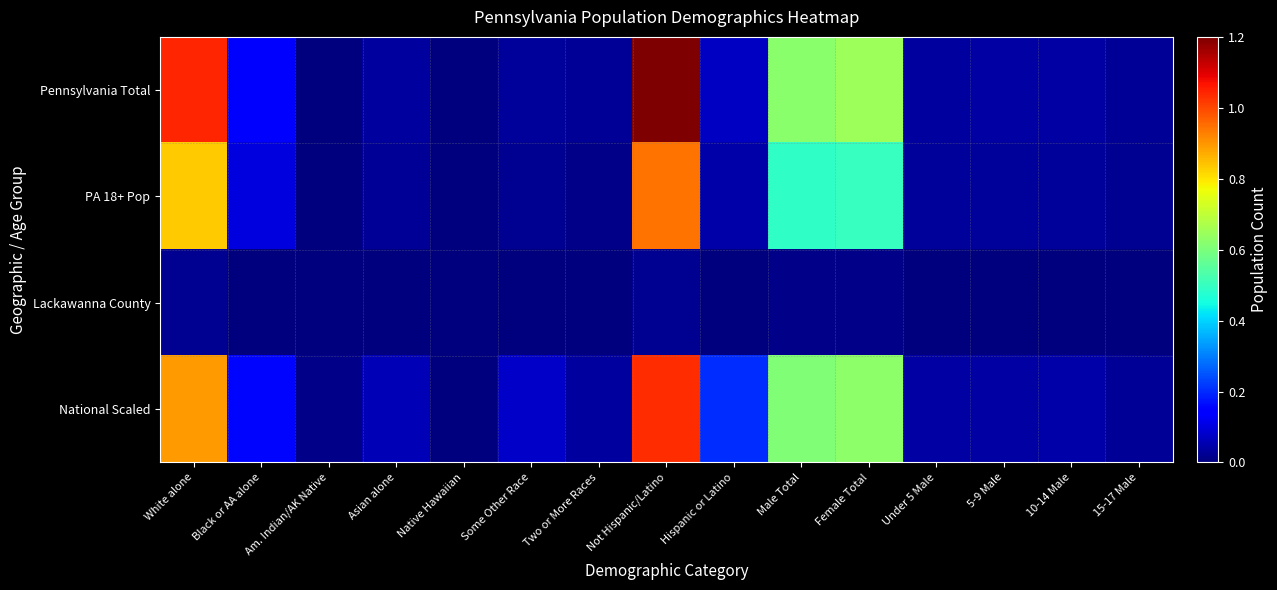

Reading left to right, what are all the values shown in this chart?

Pennsylvania Total: White alone=10406288	Black or AA alone=1377689	Am. Indian/AK Native=26843	Asian alone=349088	Native Hawaiian=3653	Some Other Race=300983	Two or More Races=237835	Not Hispanic/Latino=11982719	Hispanic or Latino=719660	Male Total=6190363	Female Total=6512016	Under 5 Male=373216	5-9 Male=384359	10-14 Male=405227	15-17 Male=266649
PA 18+ Pop: White alone=8314232	Black or AA alone=992798	Am. Indian/AK Native=19568	Asian alone=266482	Native Hawaiian=2719	Some Other Race=198585	Two or More Races=115840	Not Hispanic/Latino=9450803	Hispanic or Latino=459421	Male Total=4910224	Female Total=5000000	Under 5 Male=300000	5-9 Male=310000	10-14 Male=325000	15-17 Male=214000
Lackawanna County: White alone=197296	Black or AA alone=5423	Am. Indian/AK Native=330	Asian alone=3644	Native Hawaiian=55	Some Other Race=4393	Two or More Races=3296	Not Hispanic/Latino=203755	Hispanic or Latino=10682	Male Total=103119	Female Total=111318	Under 5 Male=6003	5-9 Male=6009	10-14 Male=6354	15-17 Male=4161
National Scaled: White alone=8942130	Black or AA alone=1557172	Am. Indian/AK Native=117289	Asian alone=586970	Native Hawaiian=21600	Some Other Race=764294	Two or More Races=360362	Not Hispanic/Latino=10330717	Hispanic or Latino=2019103	Male Total=6071253	Female Total=6278568	Under 5 Male=412777	5-9 Male=415585	10-14 Male=423194	15-17 Male=266248